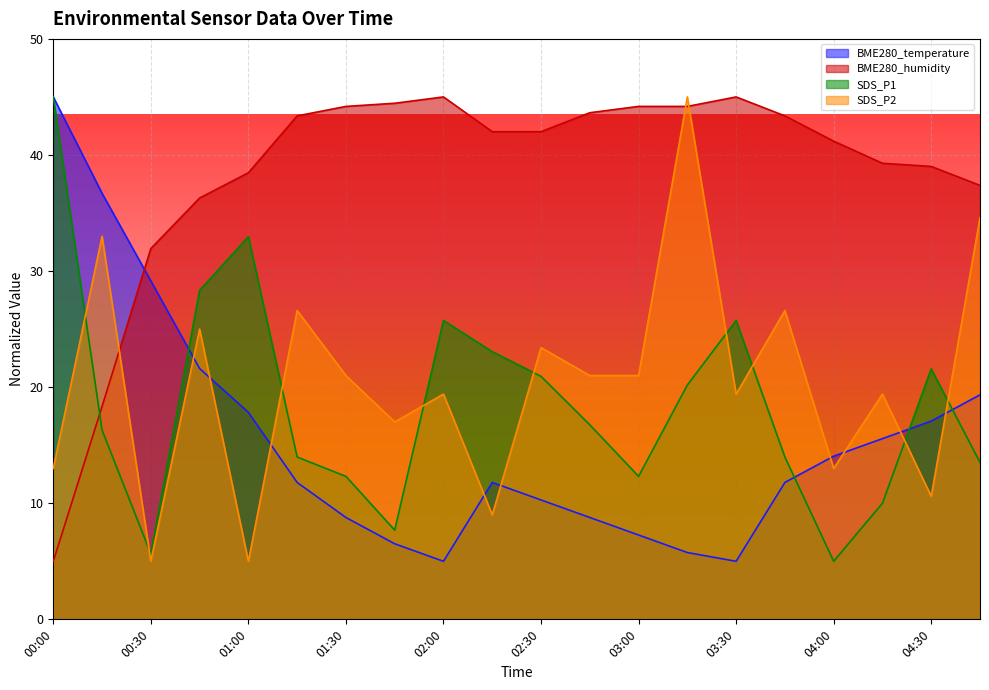

Which category has the lowest value in the BME280_humidity series?

00:00